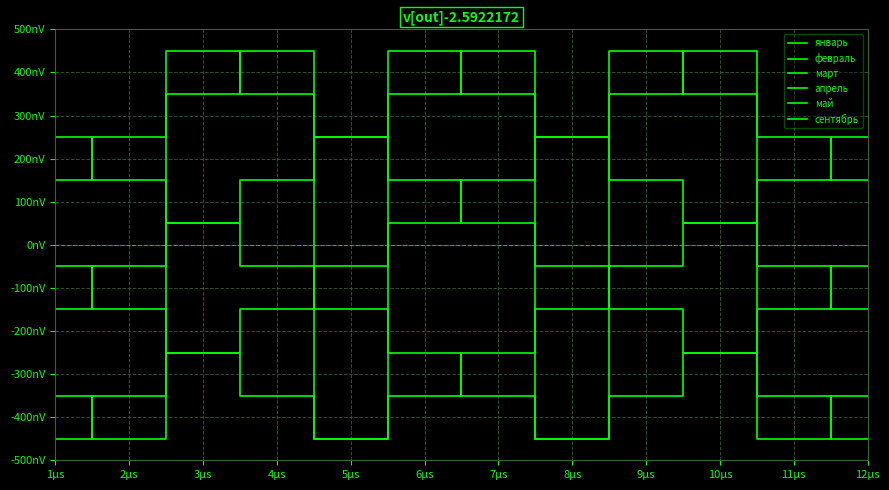

Does the chart have visible grid lines?

Yes